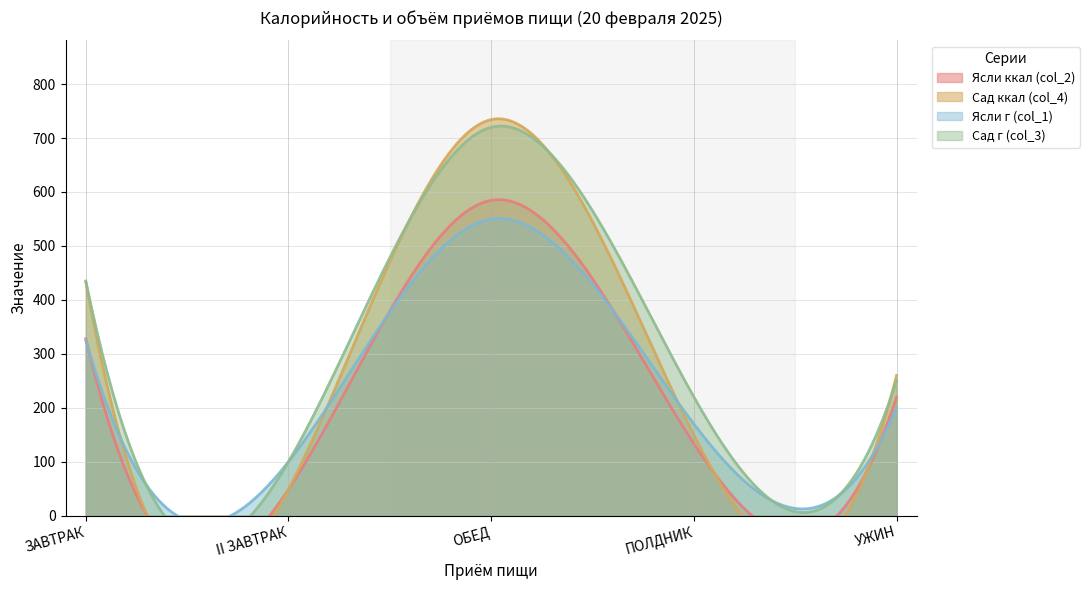

Reading right to left, what are all the values shown in this chart?

Ясли ккал (col_2): 220.0	133.4	584.6	48.6	328.1
Сад ккал (col_4): 260.0	149.4	734.2	48.6	433.4
Ясли г (col_1): 200.0	170.0	550.0	100.0	325.0
Сад г (col_3): 250.0	220.0	720.0	100.0	435.0